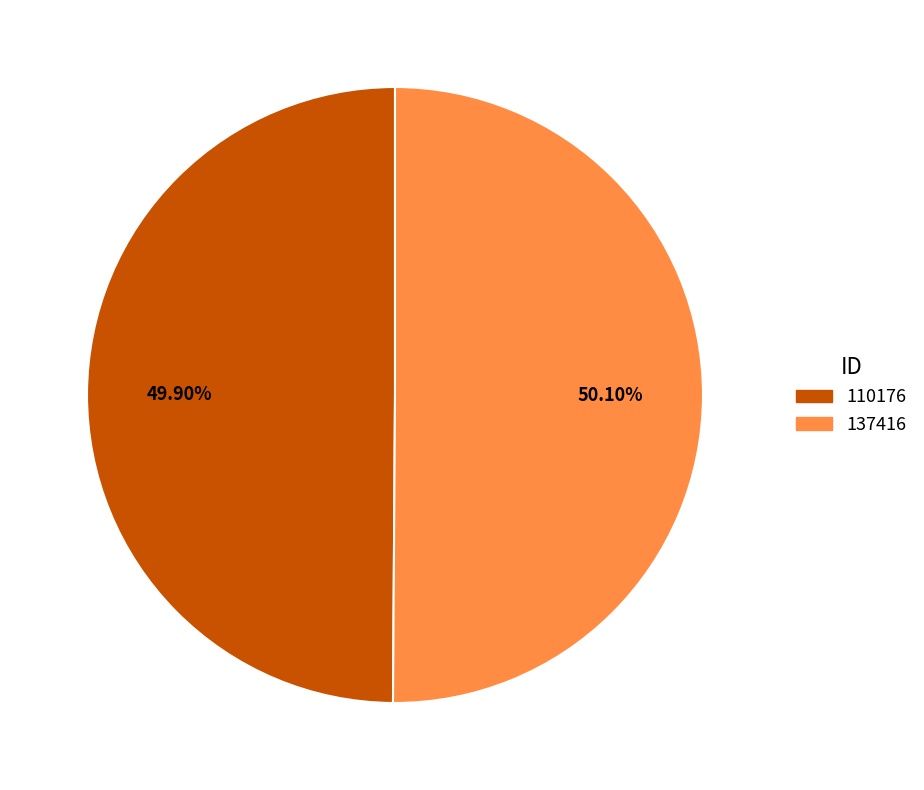

The 110176 slice represents 43% of the pie. True or false?

False